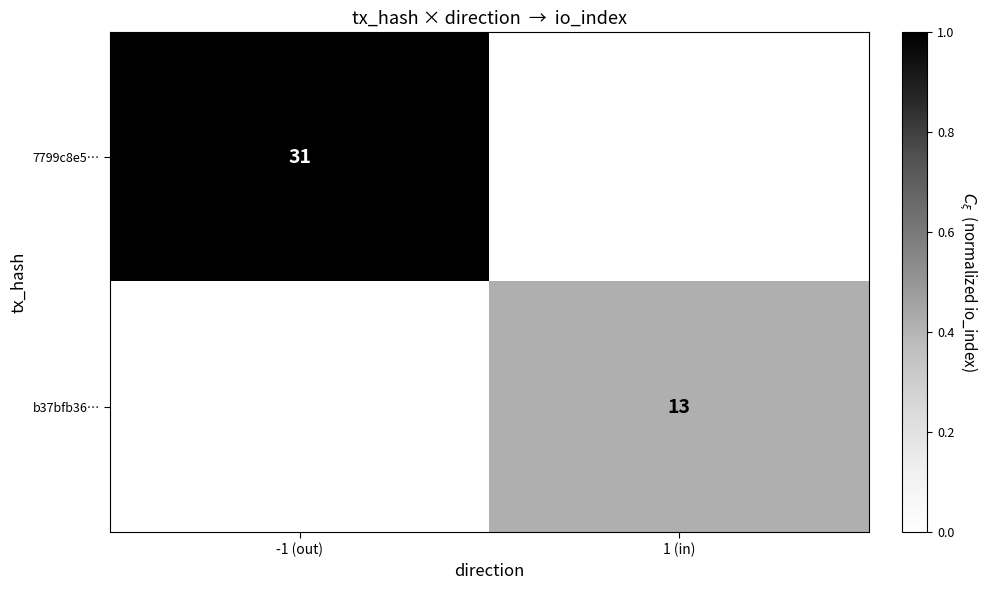

Is the value of b37bfb36… at 1 (in) greater than the value of 7799c8e5… at -1 (out)?

No